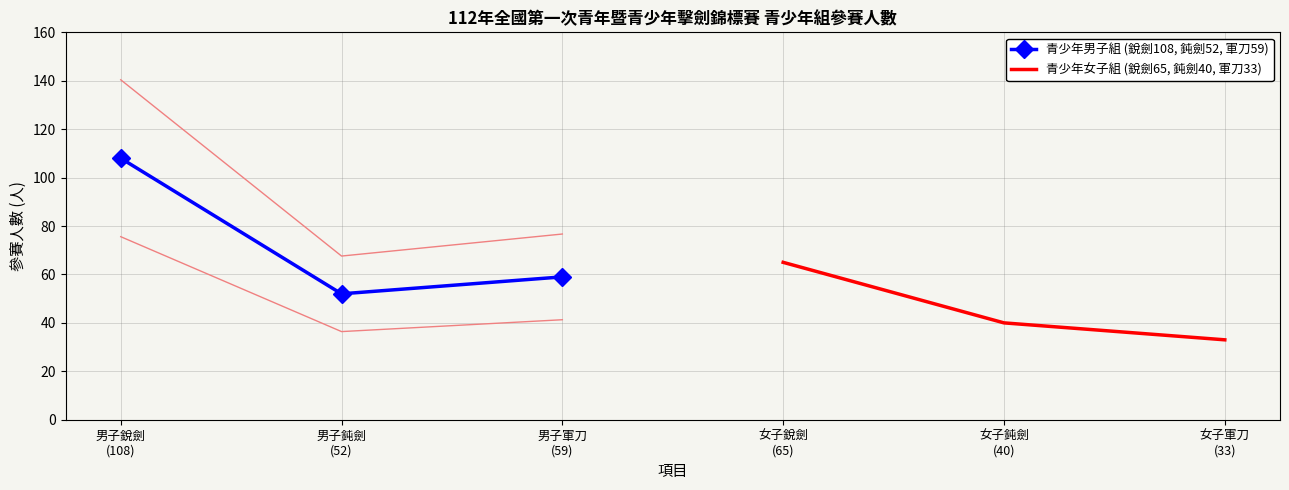

Which series has the largest total across all categories?

青少年男子組 (銳劍108, 鈍劍52, 軍刀59)